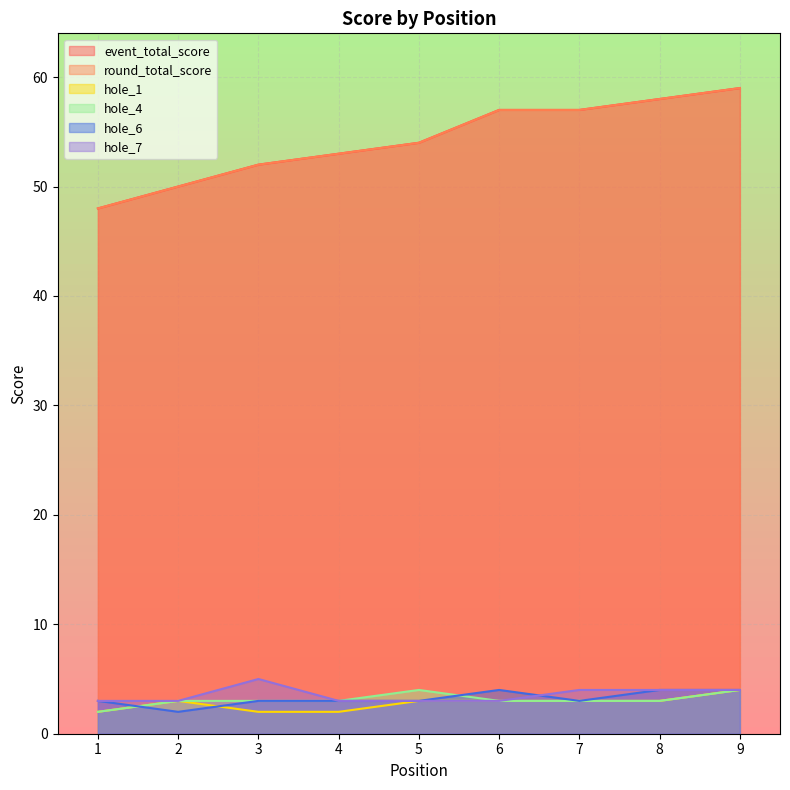

What is the value of the hole_7 point at the 7th from the left?

4